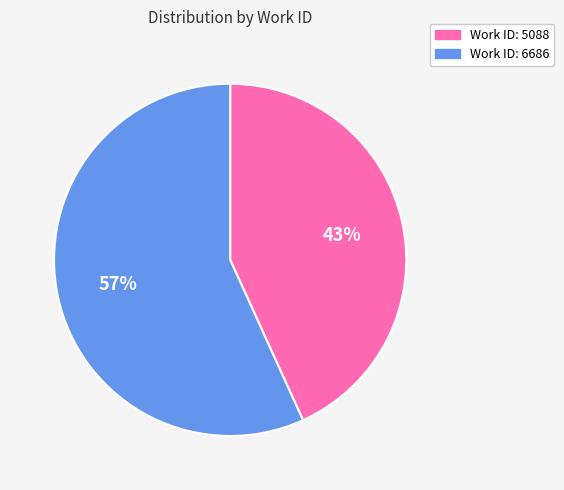

To the nearest percent, what is the combined percentage of Work ID: 5088 and Work ID: 6686?

100%